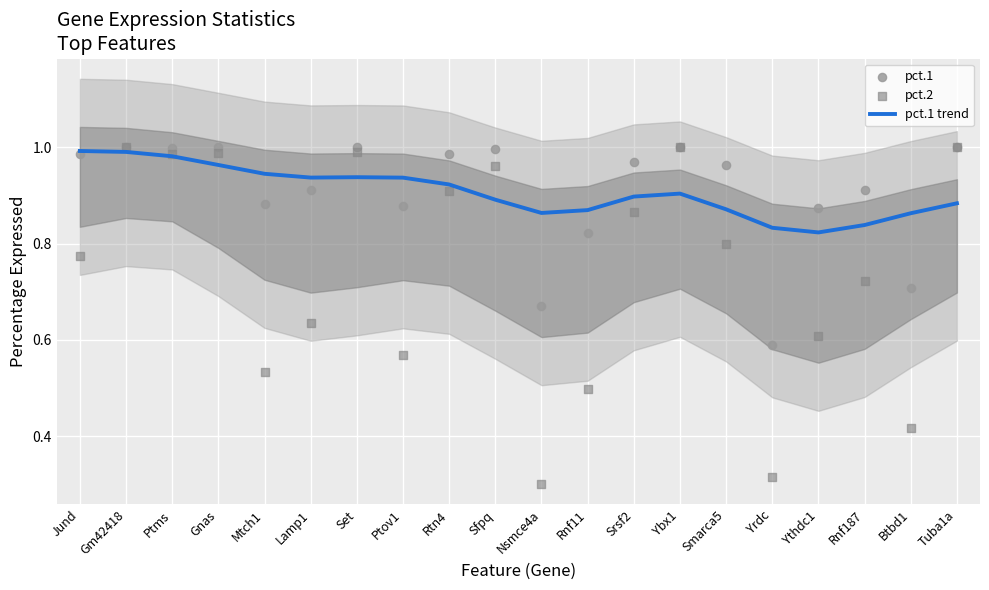

Which series has the largest total across all categories?

pct.1 trend